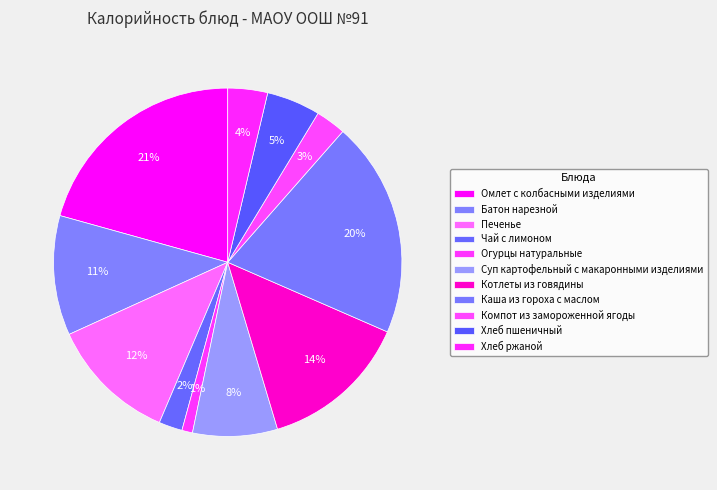

The Омлет с колбасными изделиями slice represents 12% of the pie. True or false?

False